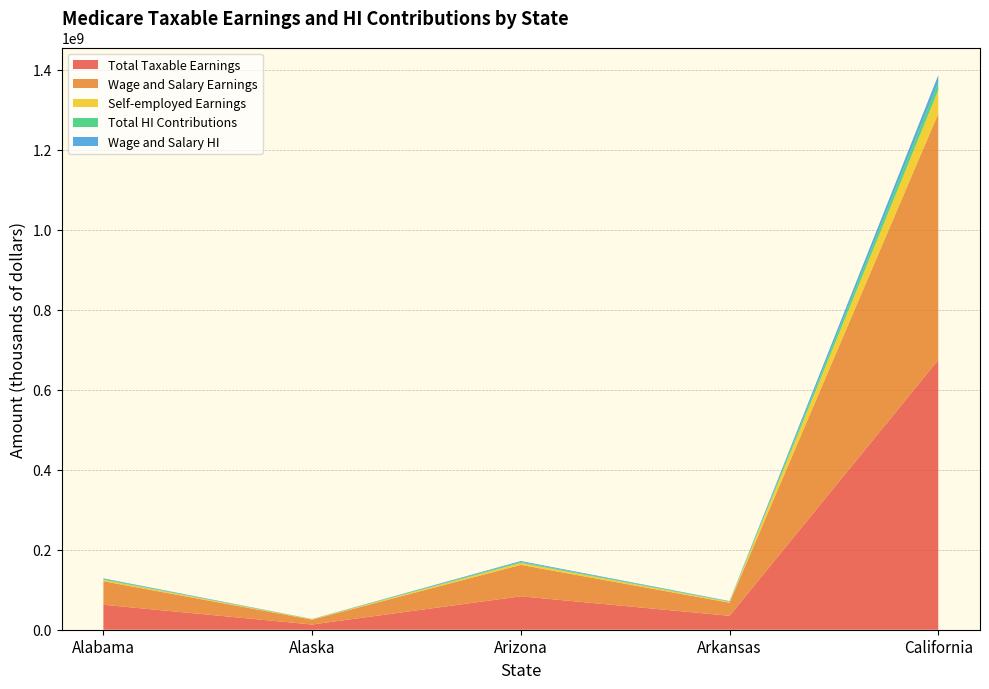

Reading left to right, extract all data points from this chart.

Total Taxable Earnings: Alabama=62383415	Alaska=13032195	Arizona=83504928	Arkansas=34826981	California=674224509
Wage and Salary Earnings: Alabama=58856933	Alaska=12146992	Arizona=78654465	Arkansas=32646234	California=615559005
Self-employed Earnings: Alabama=3526483	Alaska=885203	Arizona=4850463	Arkansas=2180747	California=58665504
Total HI Contributions: Alabama=1809119	Alaska=377934	Arizona=2421643	Arkansas=1009982	California=19552511
Wage and Salary HI: Alabama=1706851	Alaska=352263	Arizona=2280979	Arkansas=946741	California=17851211